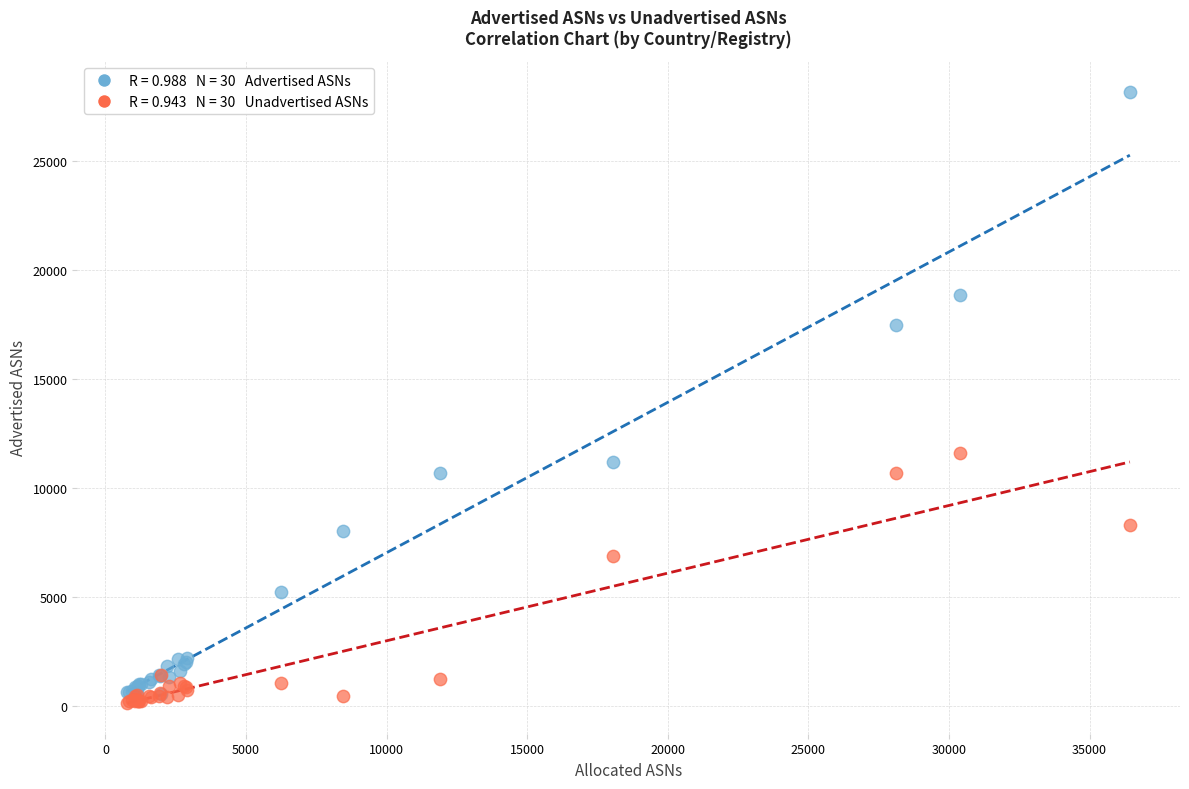

Across all series, what Y value is closest to 14157?

11573